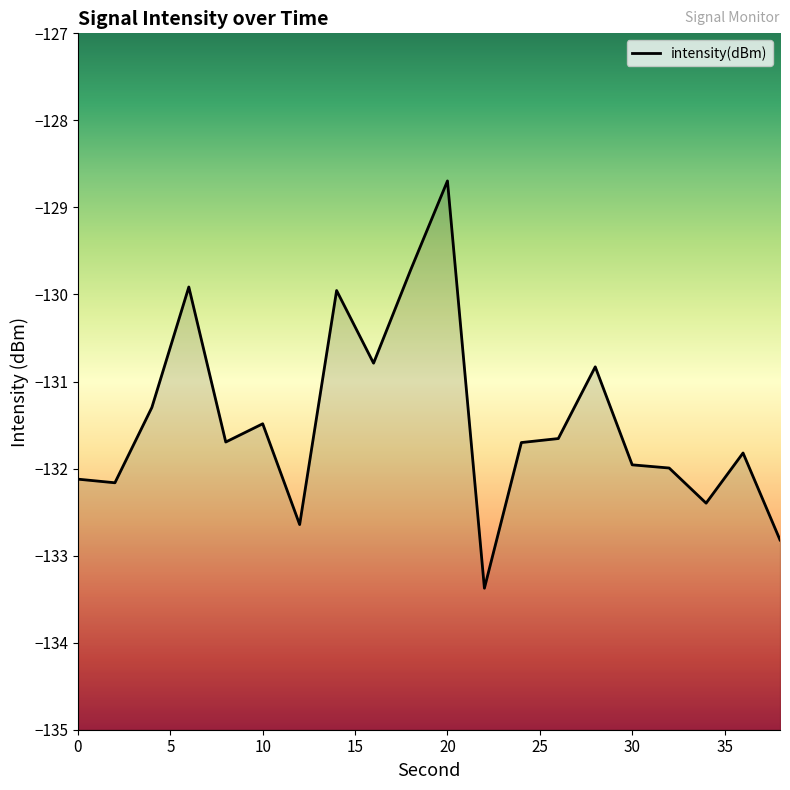

Reading right to left, extract all data points from this chart.

-132.8	-131.8	-132.4	-132.0	-132.0	-130.8	-131.7	-131.7	-133.4	-128.7	-129.7	-130.8	-130.0	-132.6	-131.5	-131.7	-129.9	-131.3	-132.2	-132.1